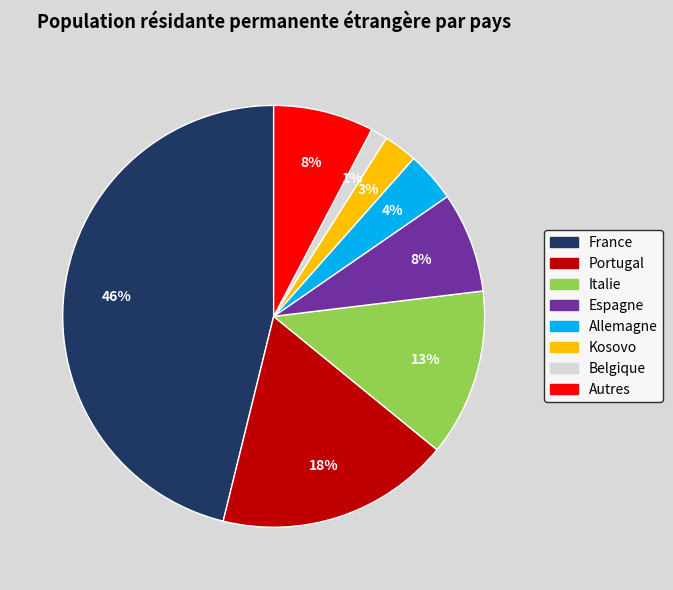

Which category has the biggest portion of the pie?

France